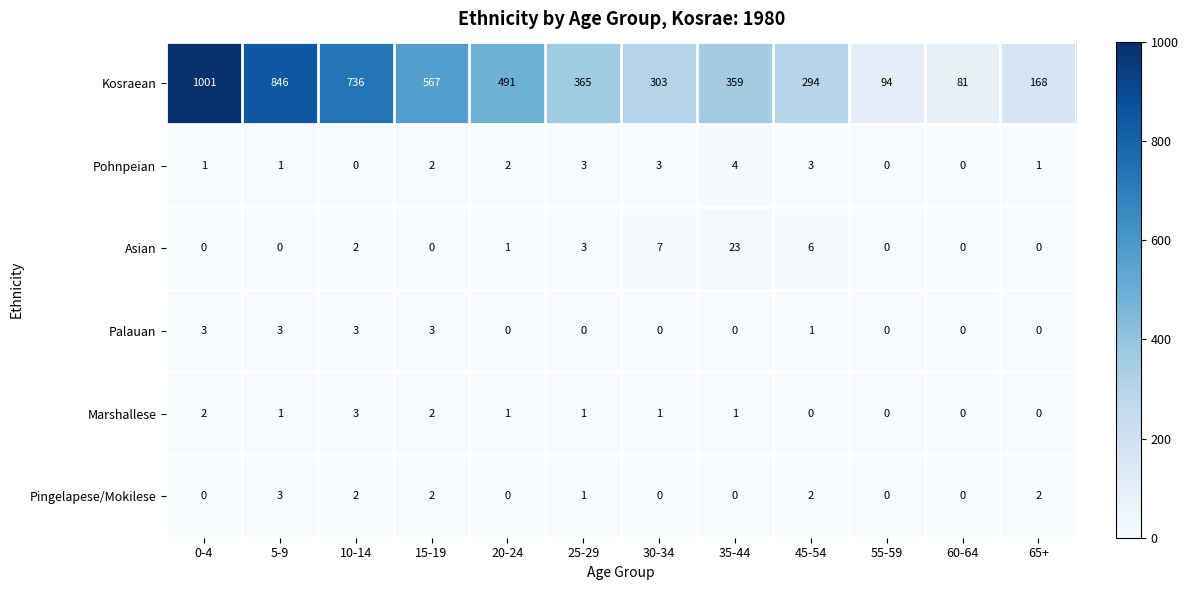

Which series has the largest range (max minus min)?

Kosraean